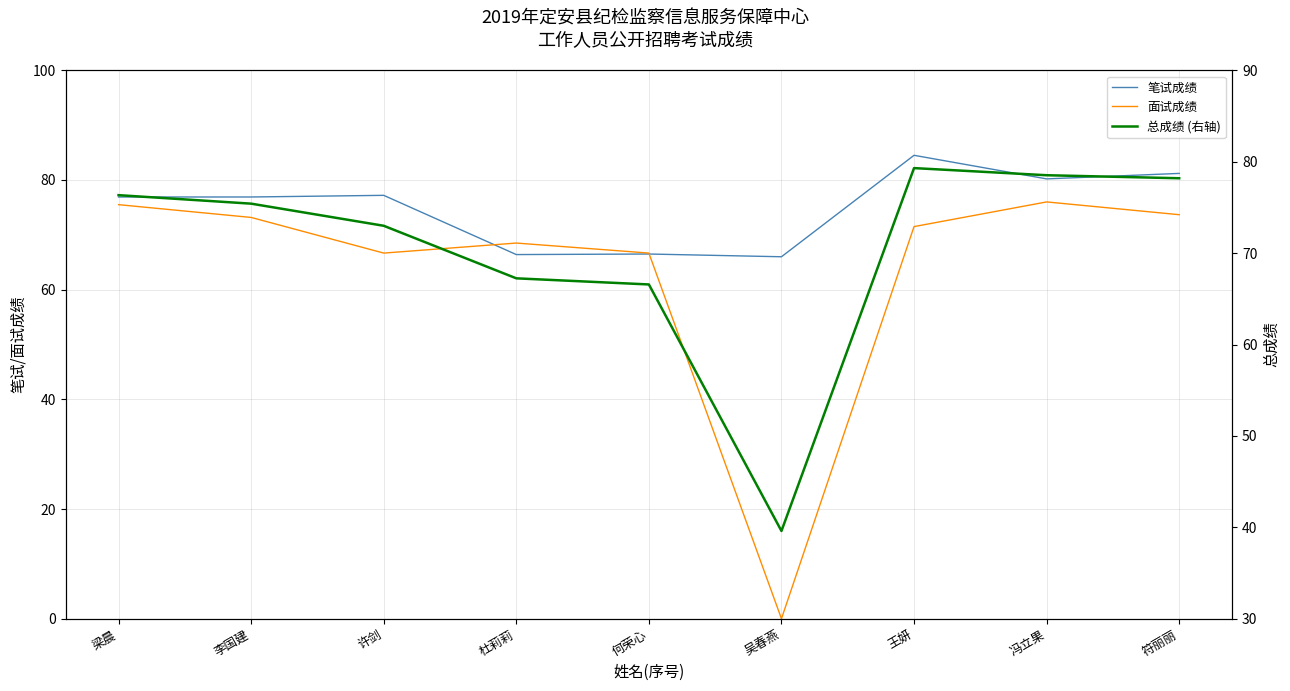

How many lines are shown in the chart?

3